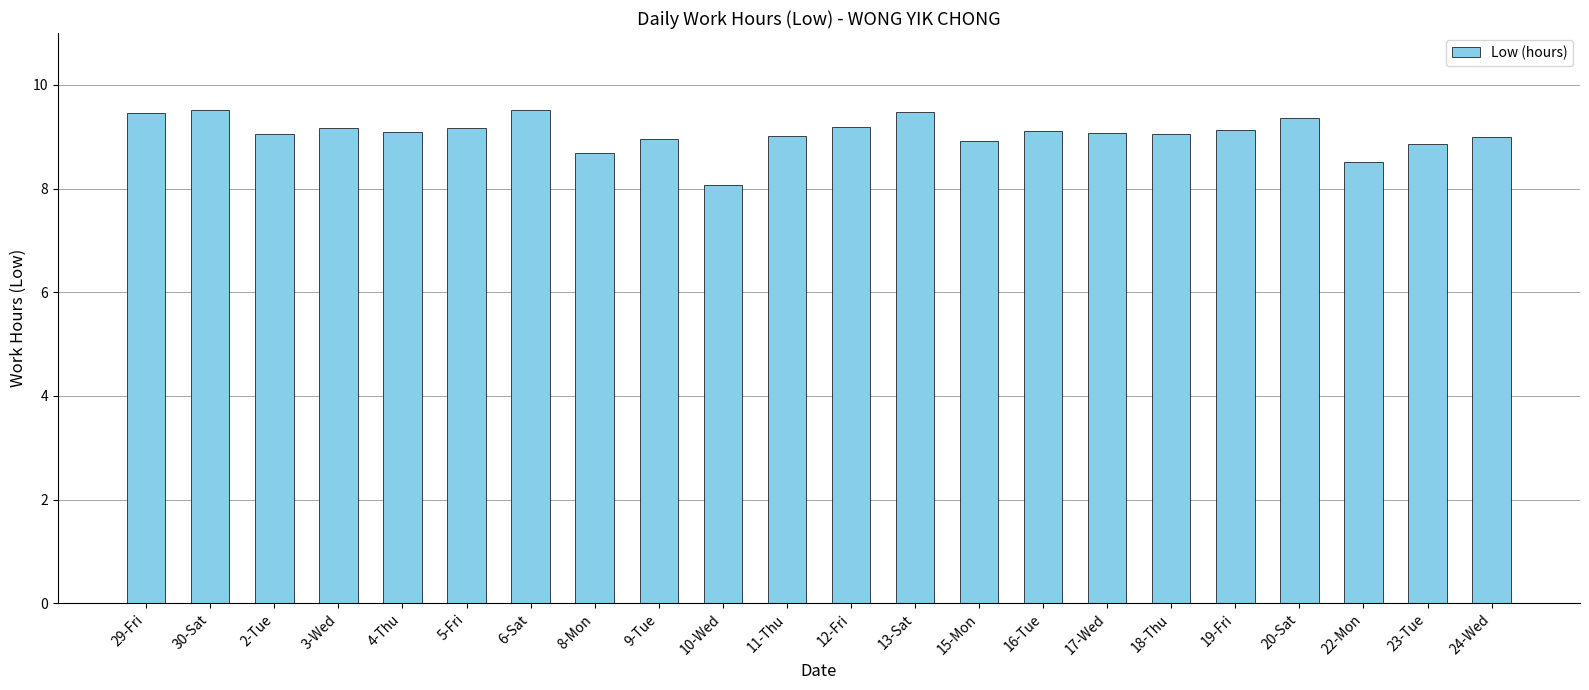

What is the sum of all values?

199.4